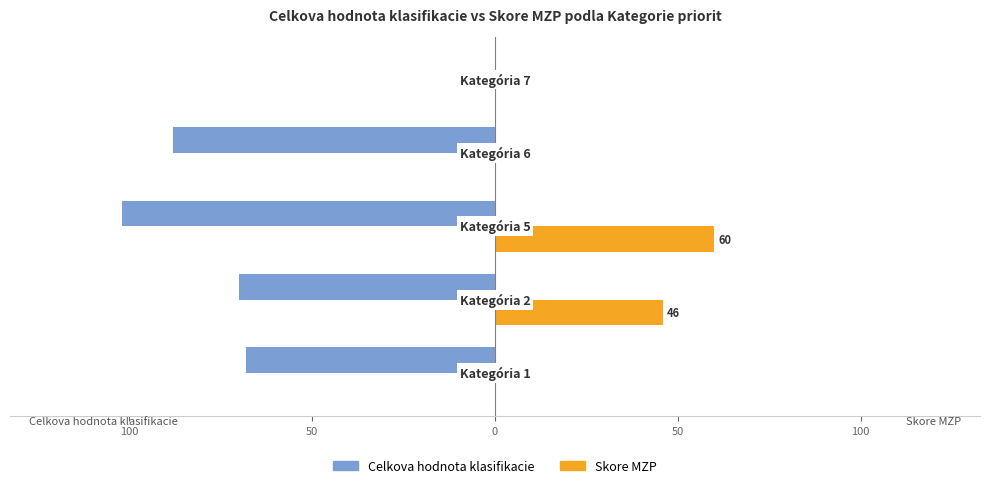

What are all the series names shown in the legend?

Celkova hodnota klasifikacie, Skore MZP